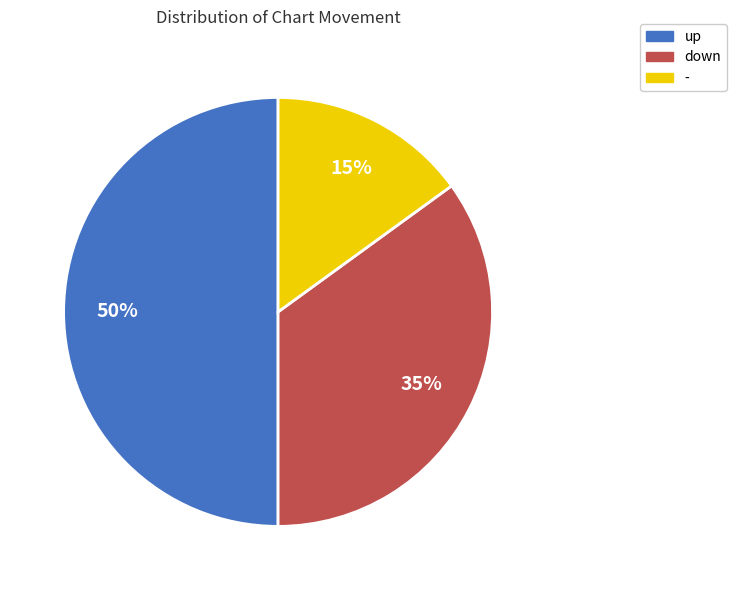

Approximately how many times larger is the value at down compared to up?

0.7